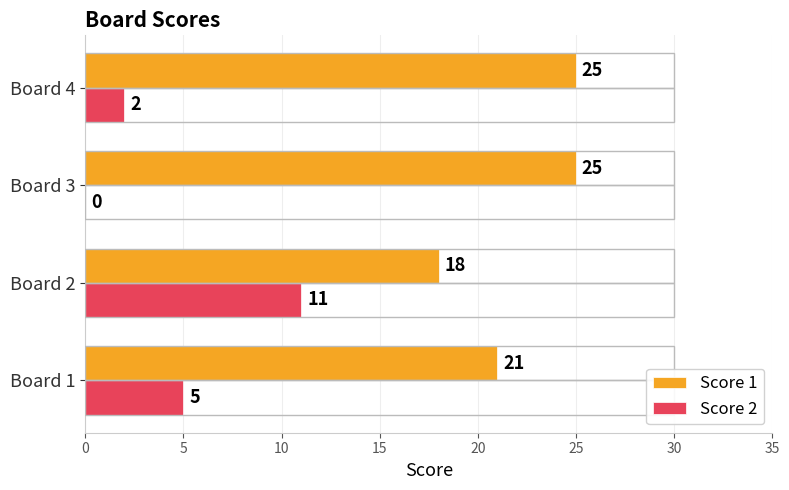

How many data points does each series have?

4